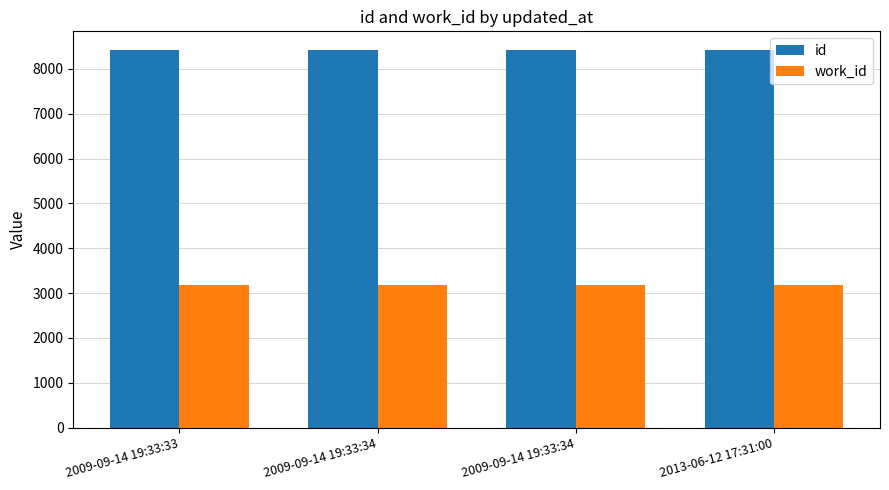

Reading left to right, what are all the values shown in this chart?

id: 8411	8412	8413	8414
work_id: 3191	3191	3191	3191